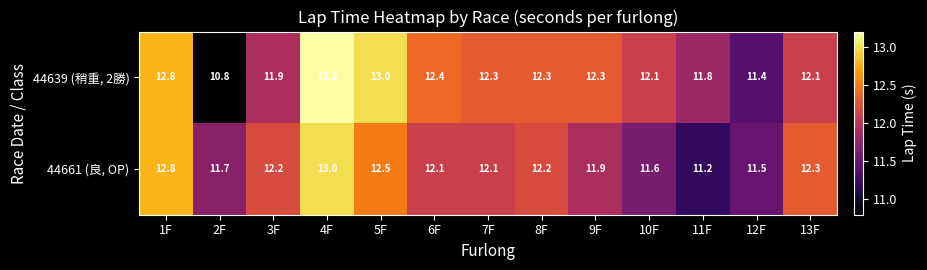

The 44661 (良, OP) series shows 22.4 at 1F. True or false?

False